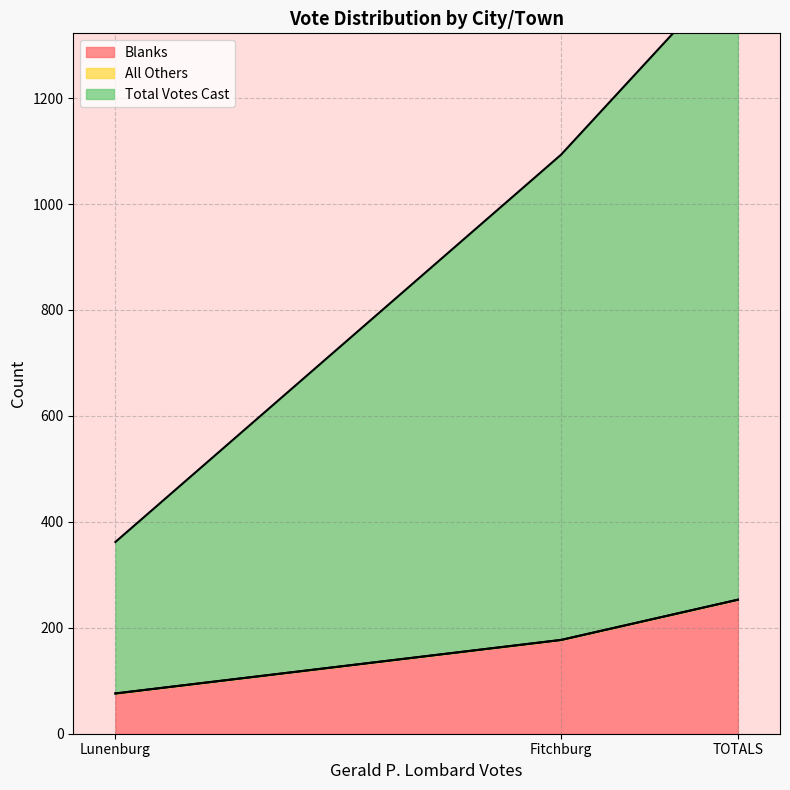

Is it true that Blanks equals 76 at Lunenburg?

True